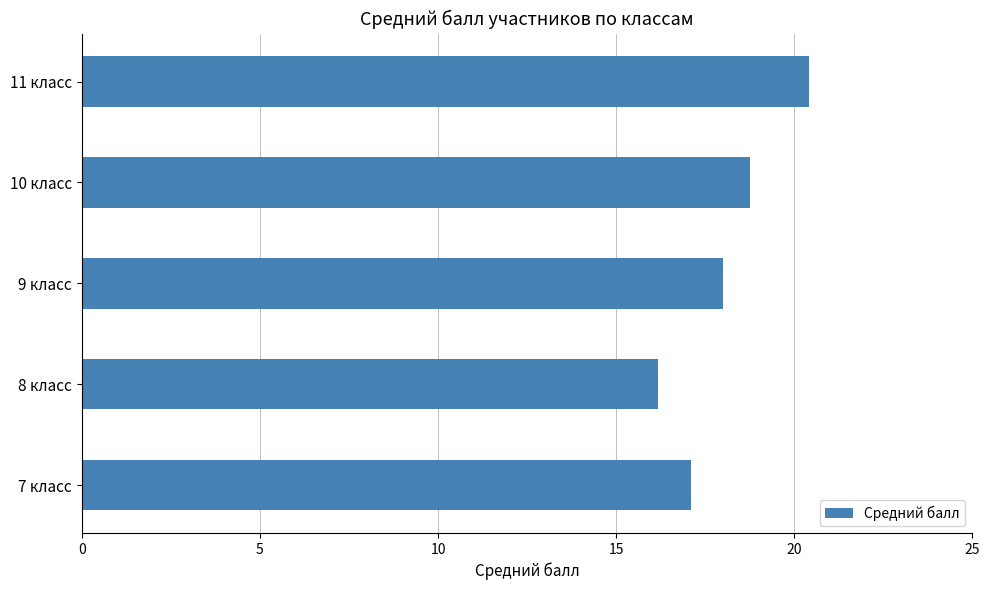

The chart shows a value of 27.7 at 9 класс. True or false?

False